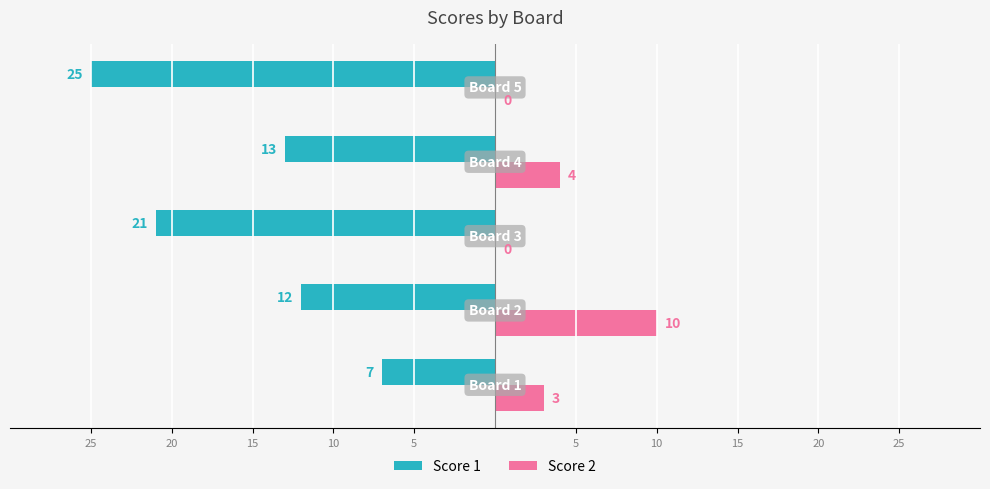

What are all the series names shown in the legend?

Score 1, Score 2